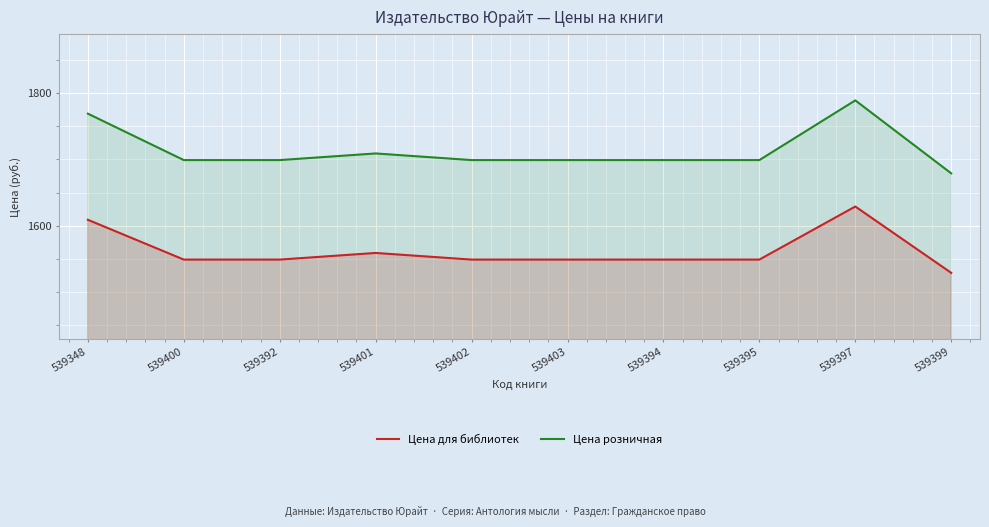

In Цена для библиотек, how many points are higher than both neighbors (excluding endpoints)?

2